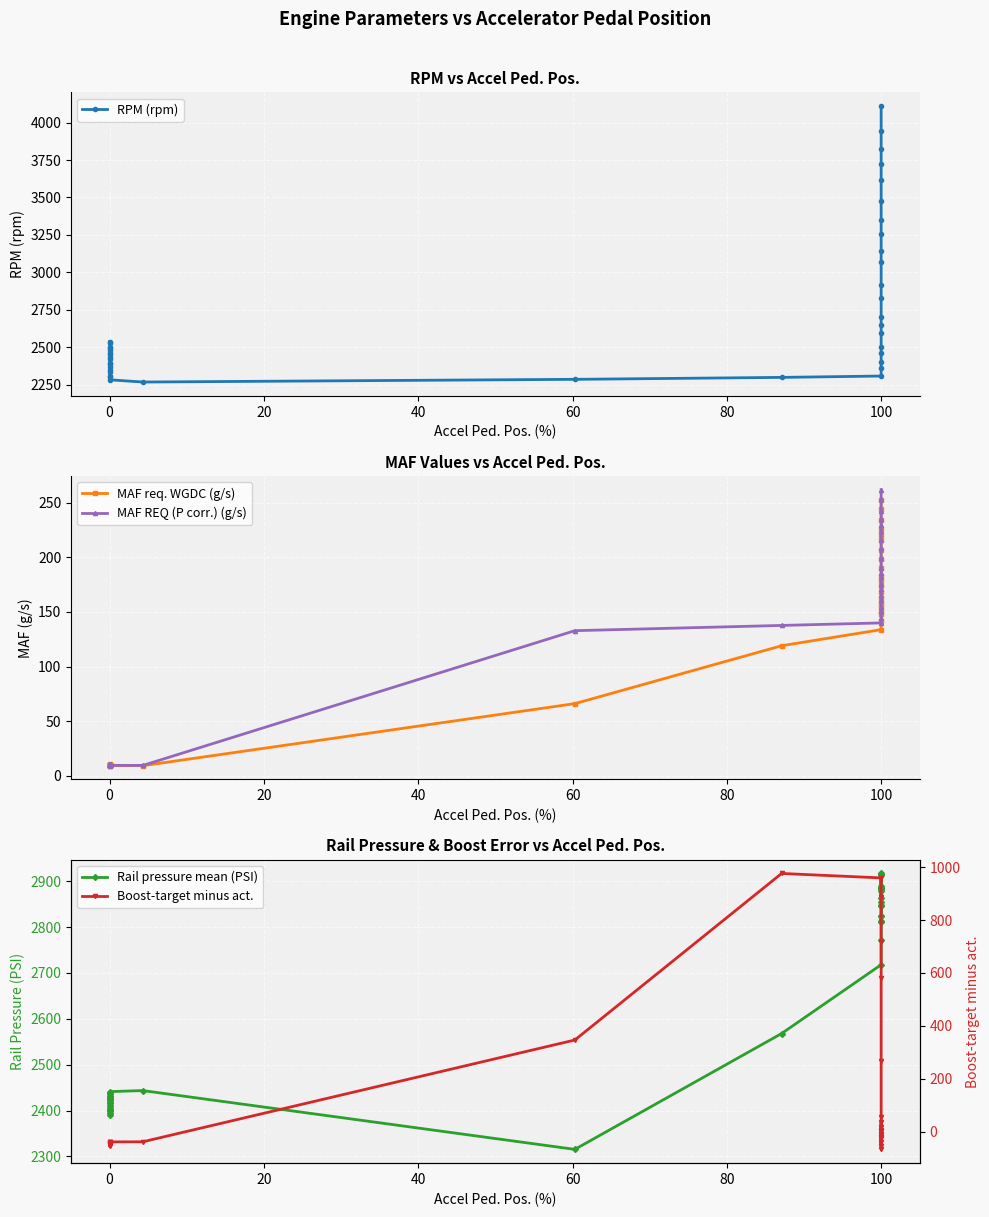

What is the value of the Boost-target minus act. point at the 28th from the left?

36.9